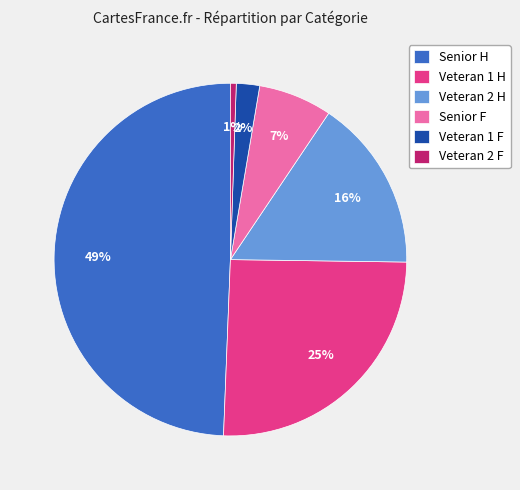

To the nearest percent, what is the combined percentage of Veteran 2 F and Veteran 1 F?

3%